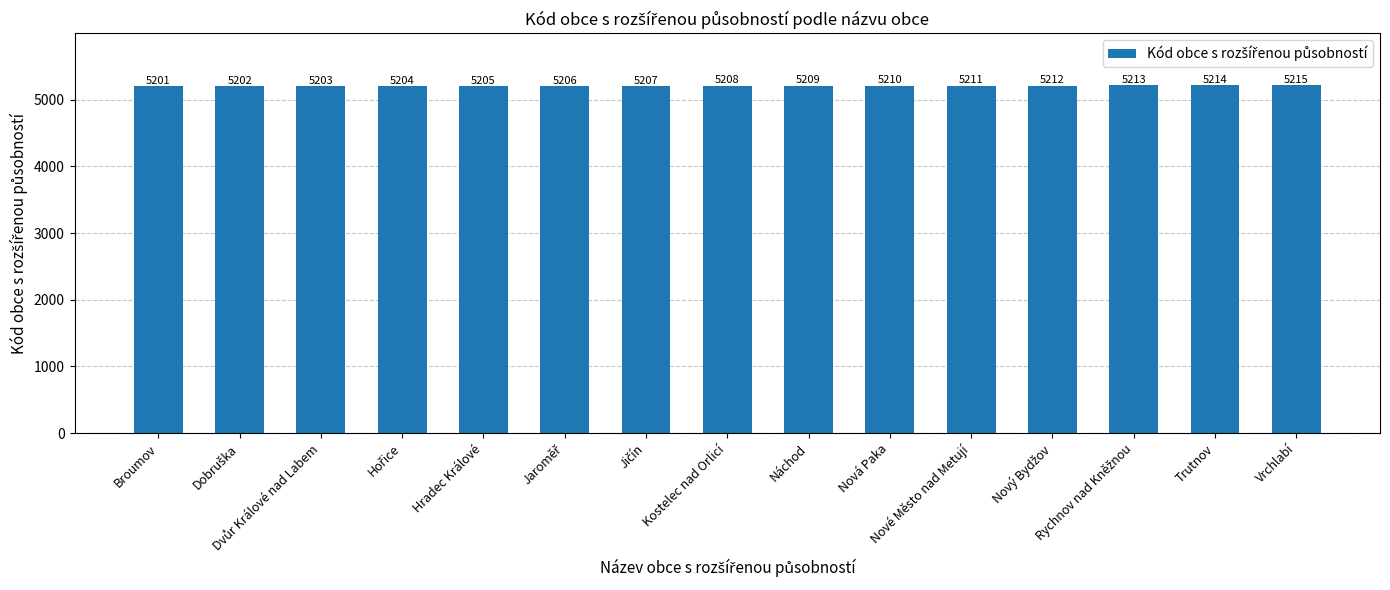

What is the minimum value shown in the chart?

5201